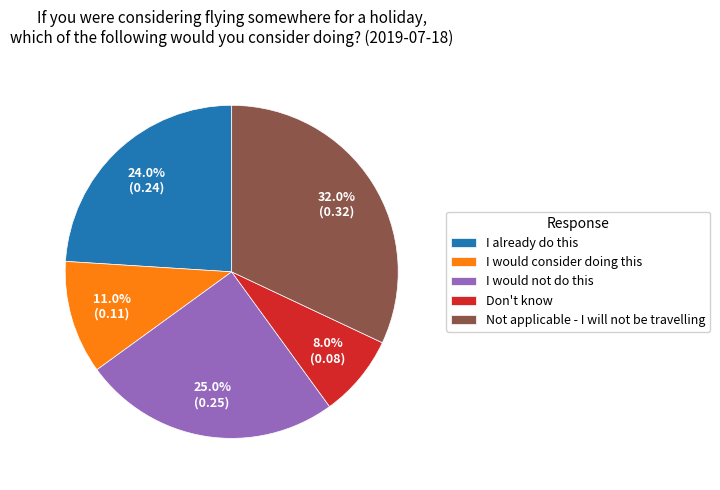

To the nearest percent, what percentage of the pie is Don't know?

8%